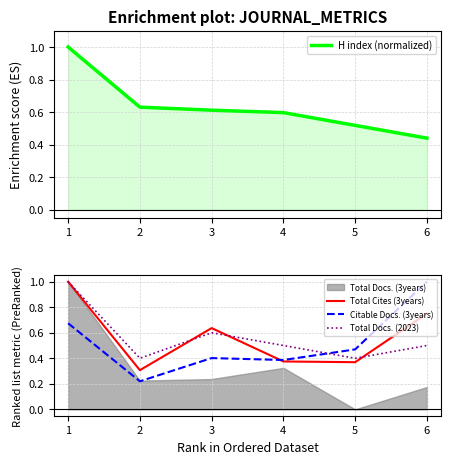

What is the minimum value for Total Docs. (2023)?

0.4